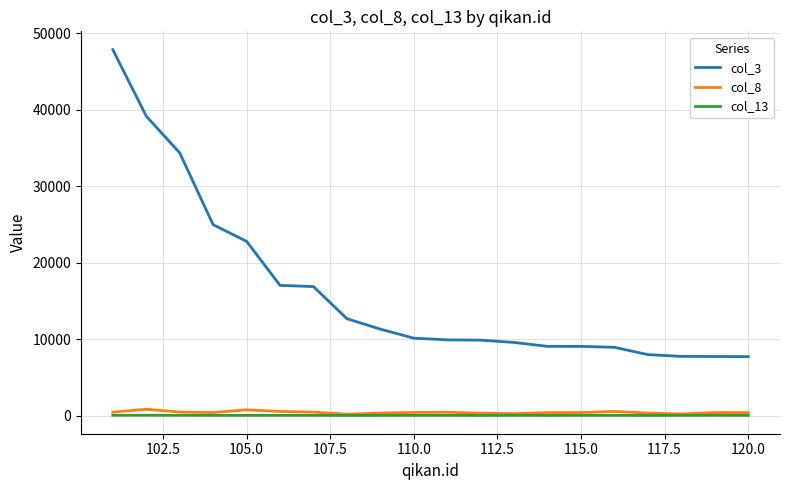

What is the maximum value shown in the chart?

47839.0